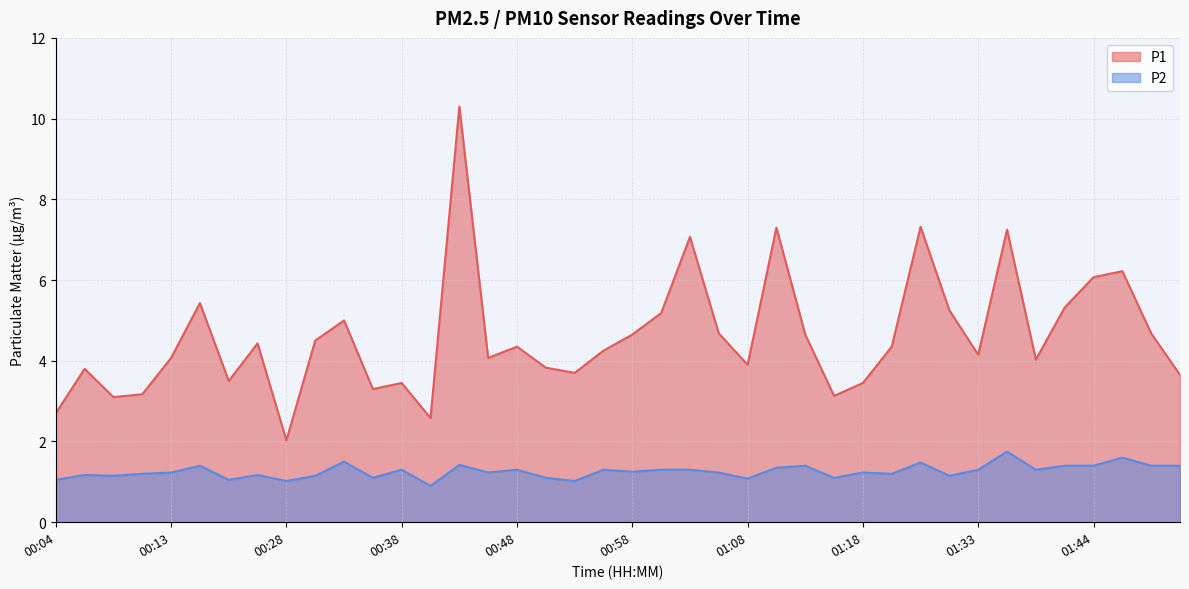

How many lines are shown in the chart?

2